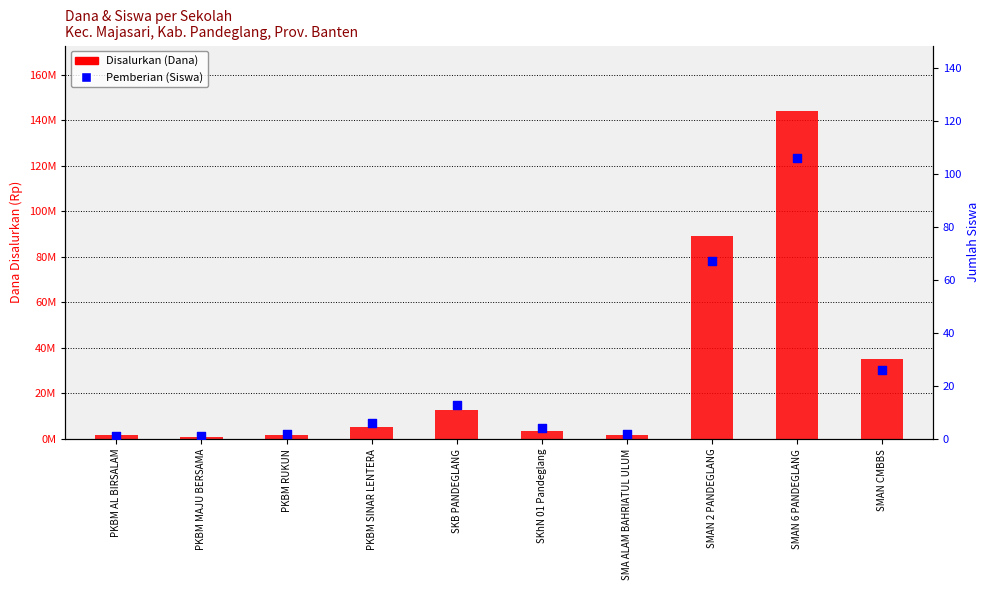

What is the total value across all series at SMAN CMBBS?

35100026